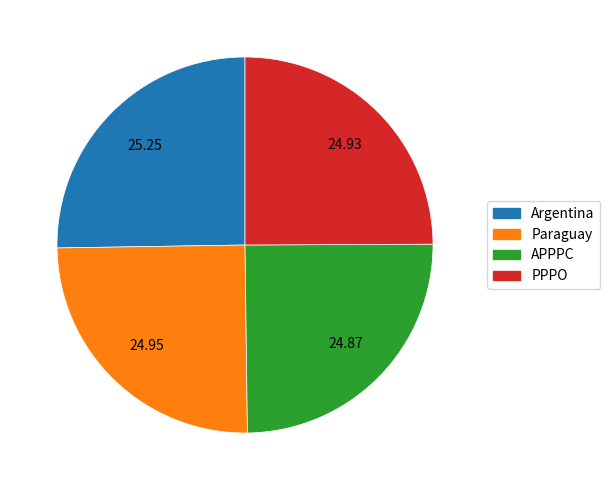

How many segments does this pie chart have?

4